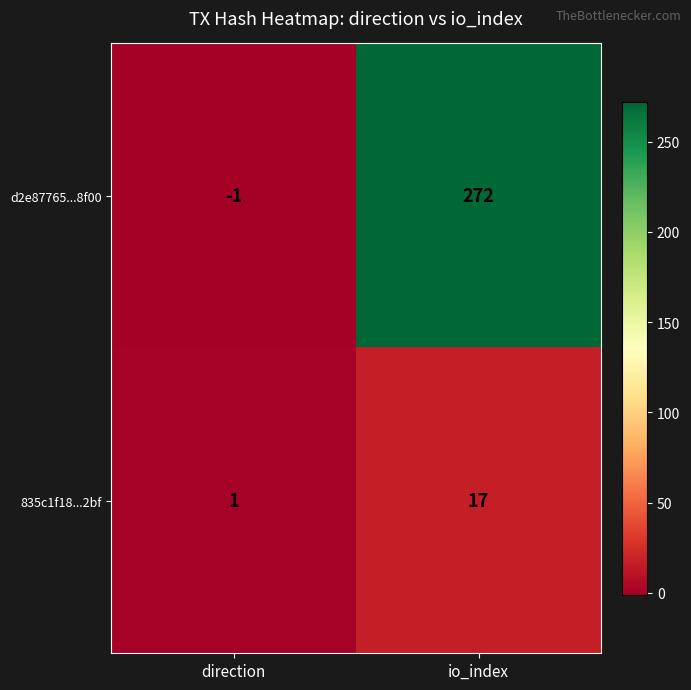

What is the sum of all d2e87765...8f00 values?

271